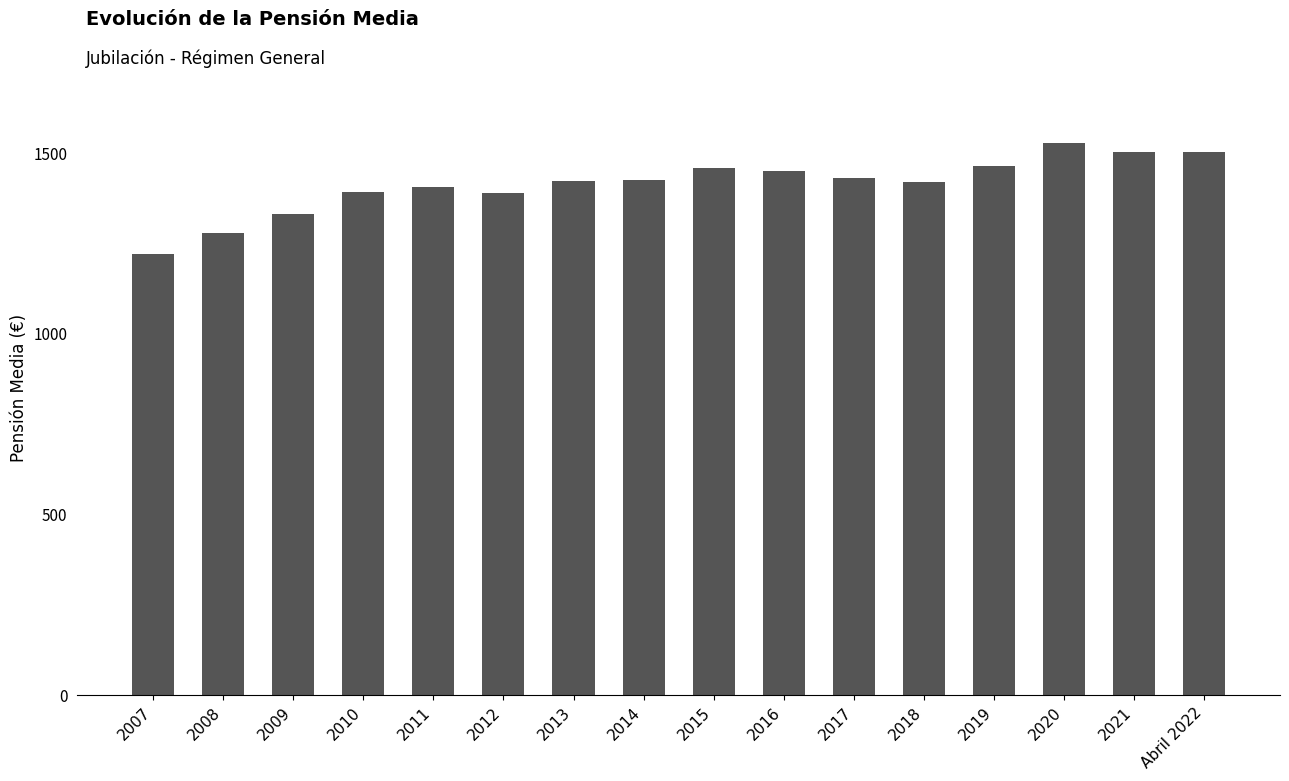

What is the minimum value shown in the chart?

1222.1